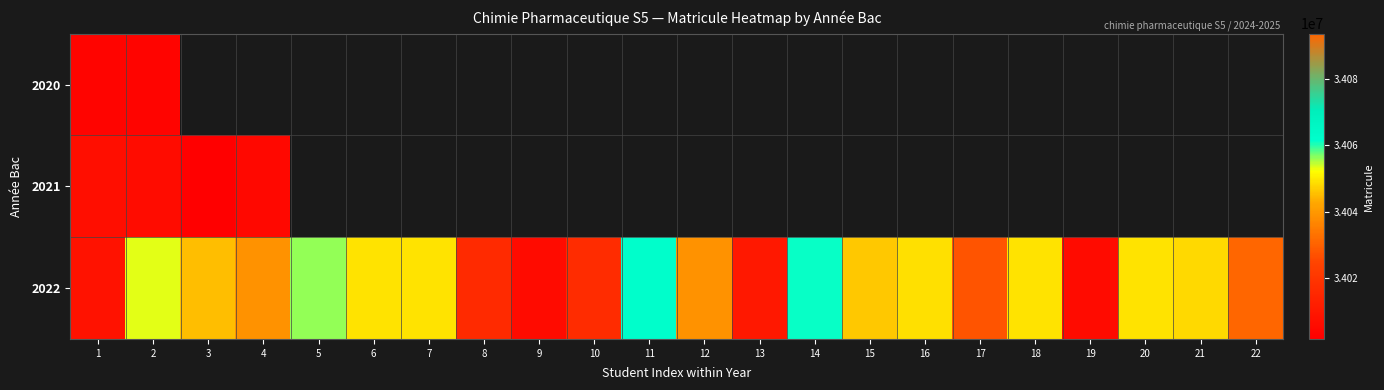

Which series changed the most between 1 and 8?

2022